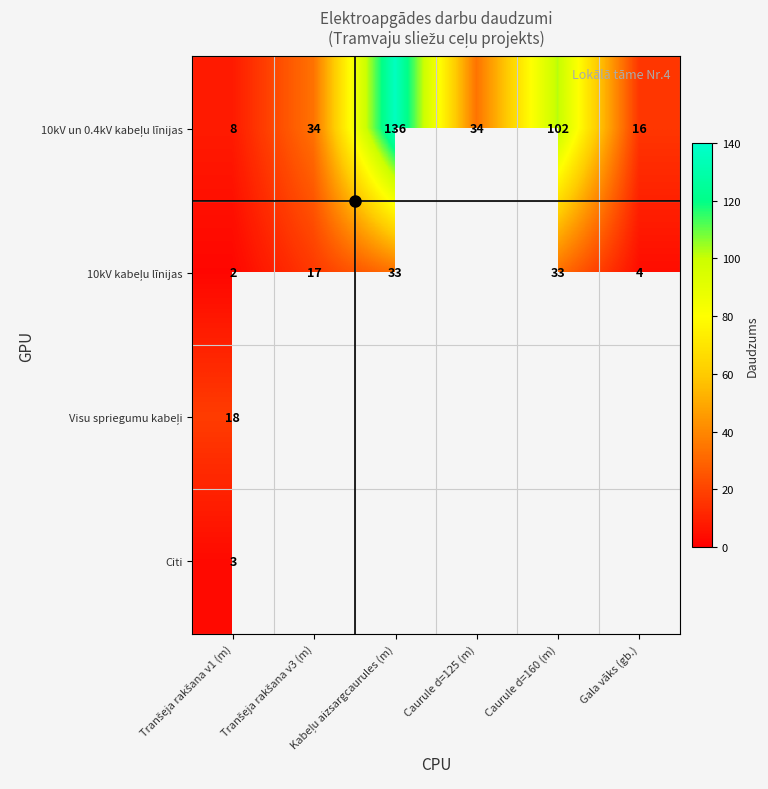

What is the greatest value displayed?

136.0